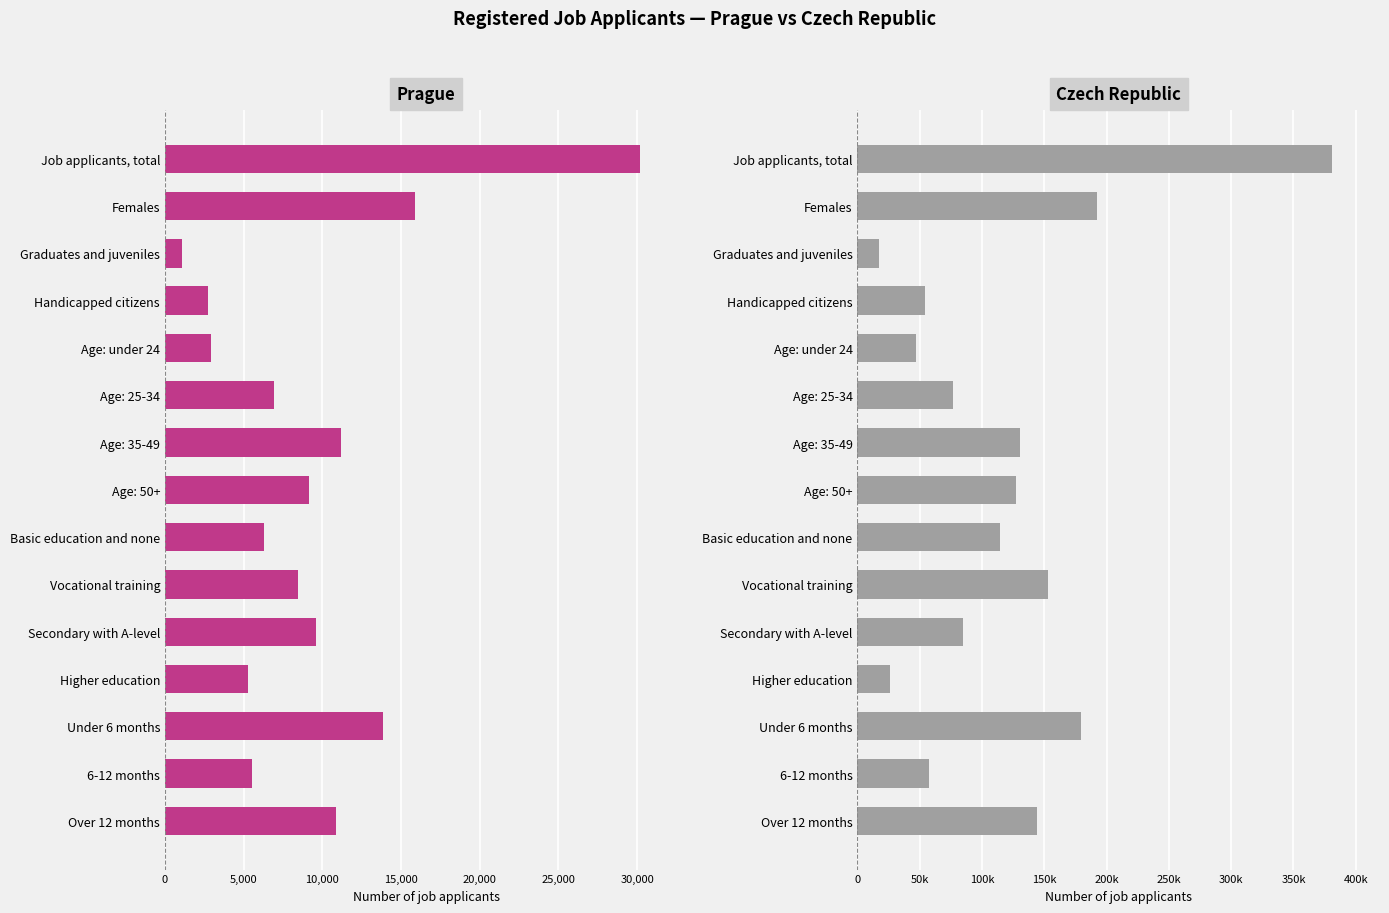

List the series in order of their overall mean, highest first.

Czech Republic, Prague